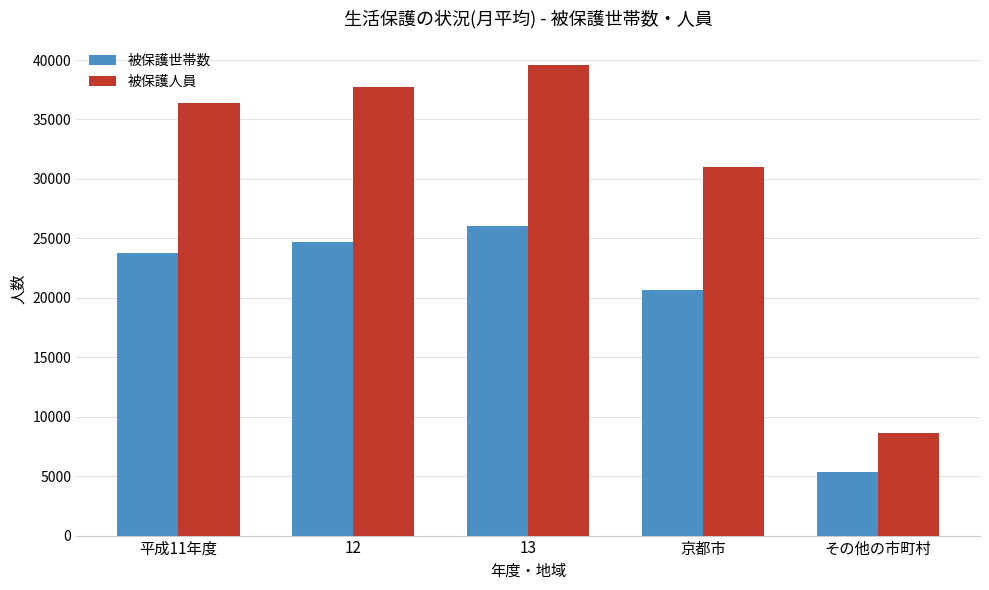

True or false: 被保護世帯数 has a value of 7714 at その他の市町村.

False